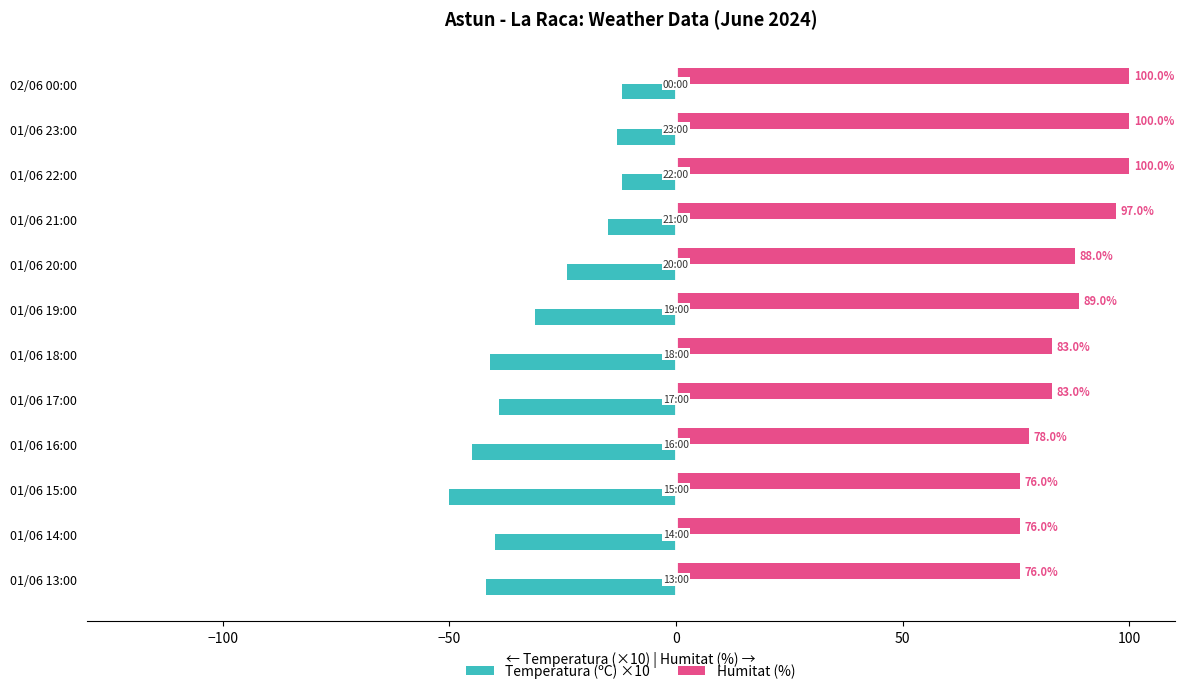

What is the total value across all series at 01/06 19:00?

58